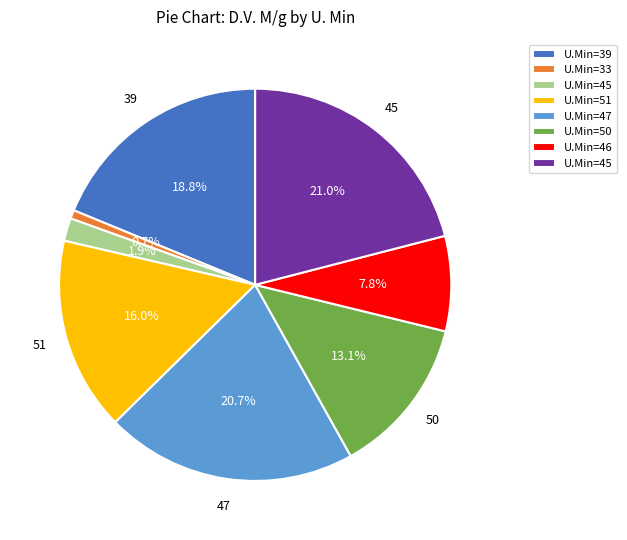

Is there any slice that represents more than half of the pie?

No